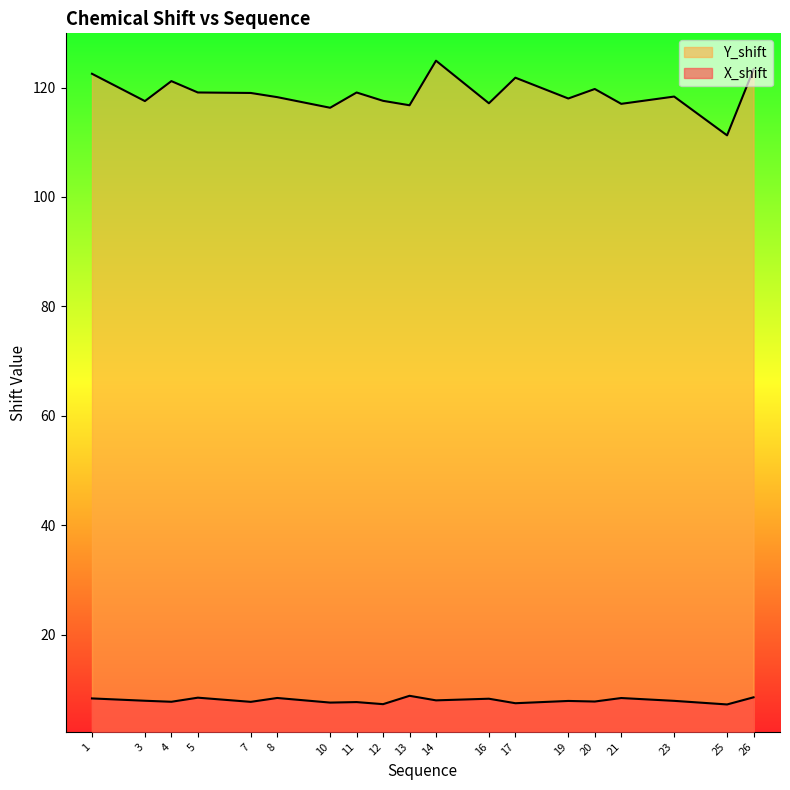

Is it true that Y_shift equals 117.5 at 3?

True